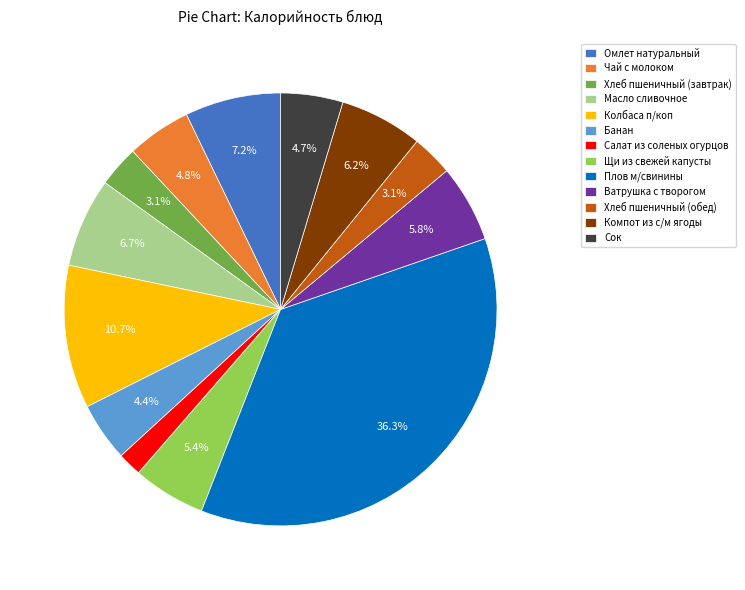

To the nearest percent, what percentage of the pie is Сок?

5%